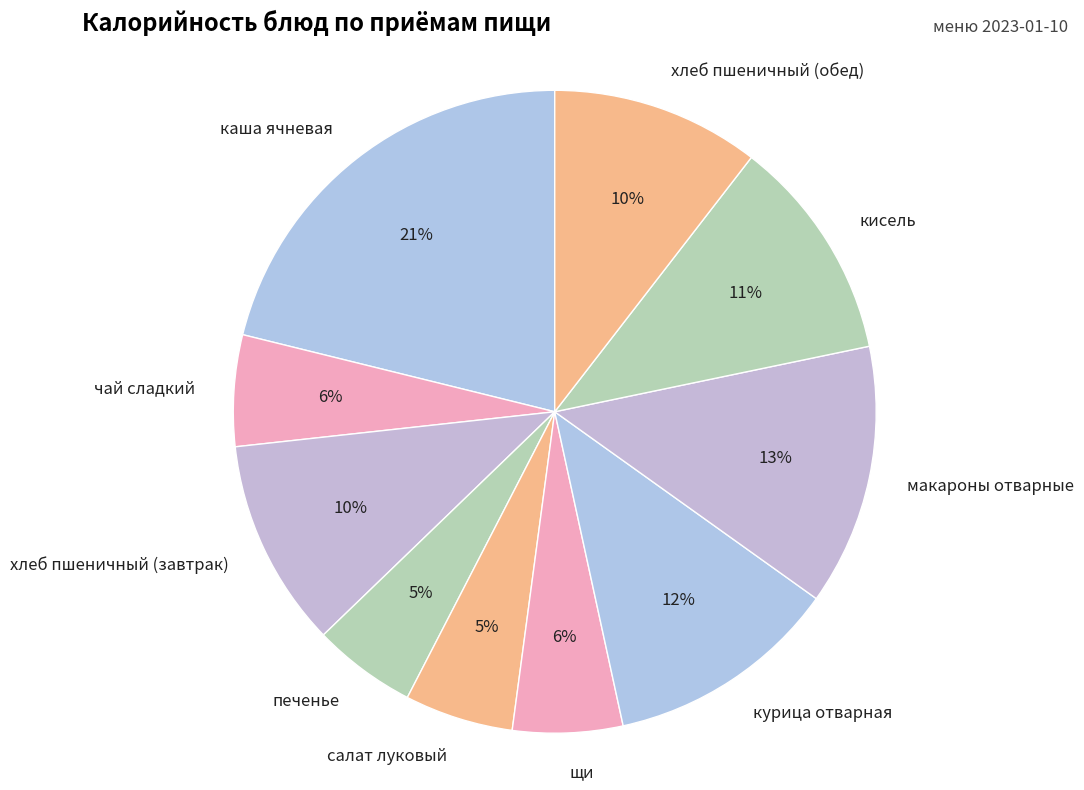

To the nearest percent, what is the difference between the хлеб пшеничный (завтрак) and салат луковый slice percentages?

5%